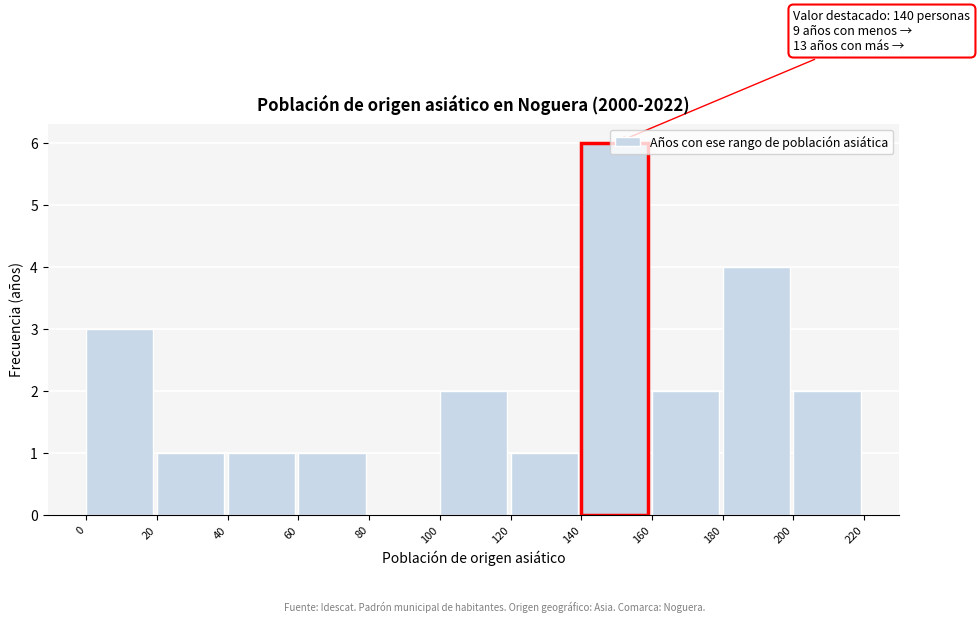

Which range on the x-axis has the tallest bar?

140 to 160